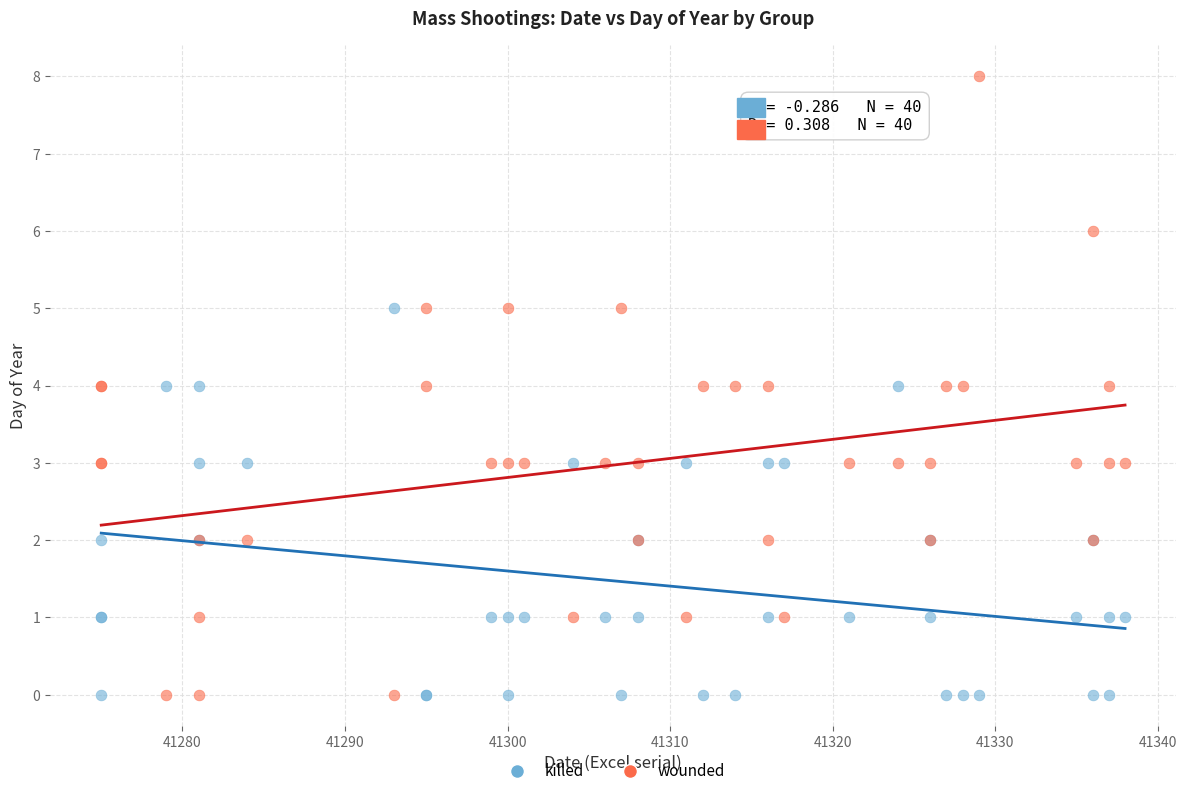

Which series contains the highest Y value?

wounded